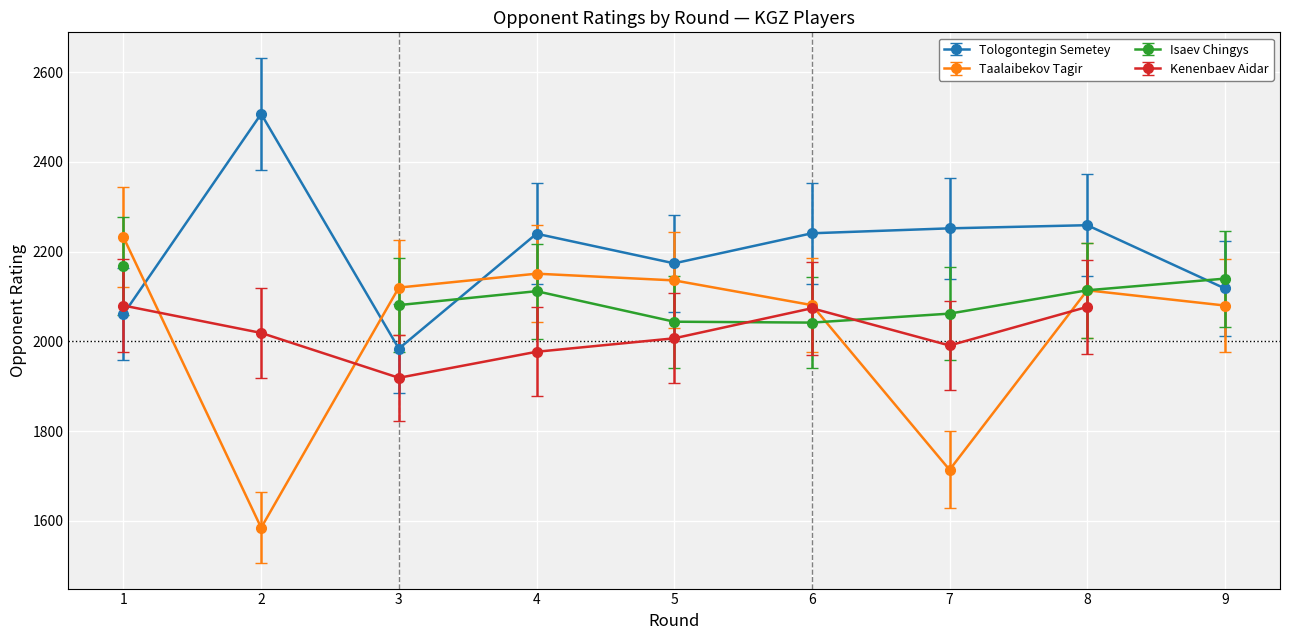

True or false: Taalaibekov Tagir and Tologontegin Semetey intersect in this chart.

True